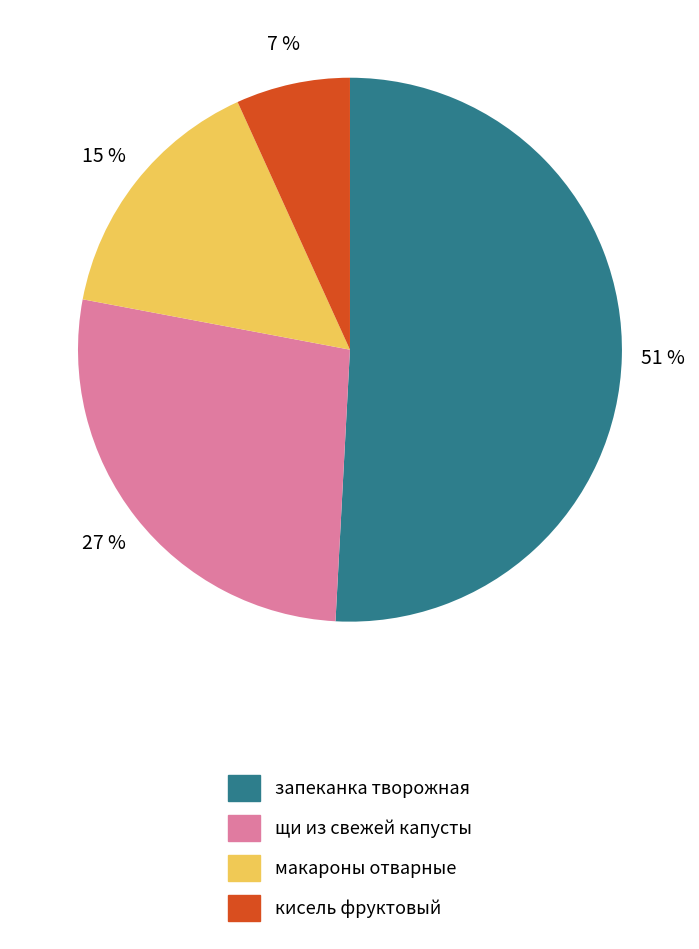

Is the sum of запеканка творожная and щи из свежей капусты greater than half?

Yes